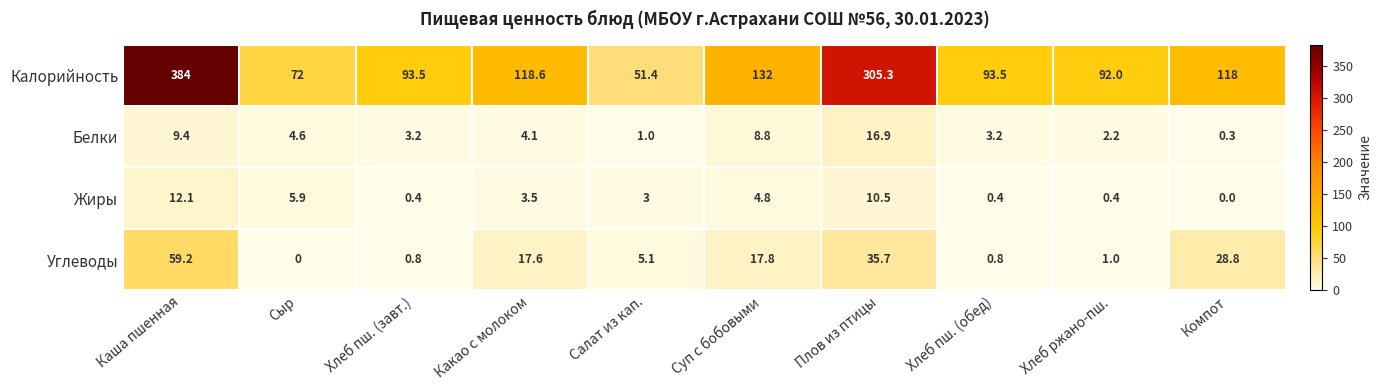

What is the spread (max minus min) of values at Салат из кап.?

50.4